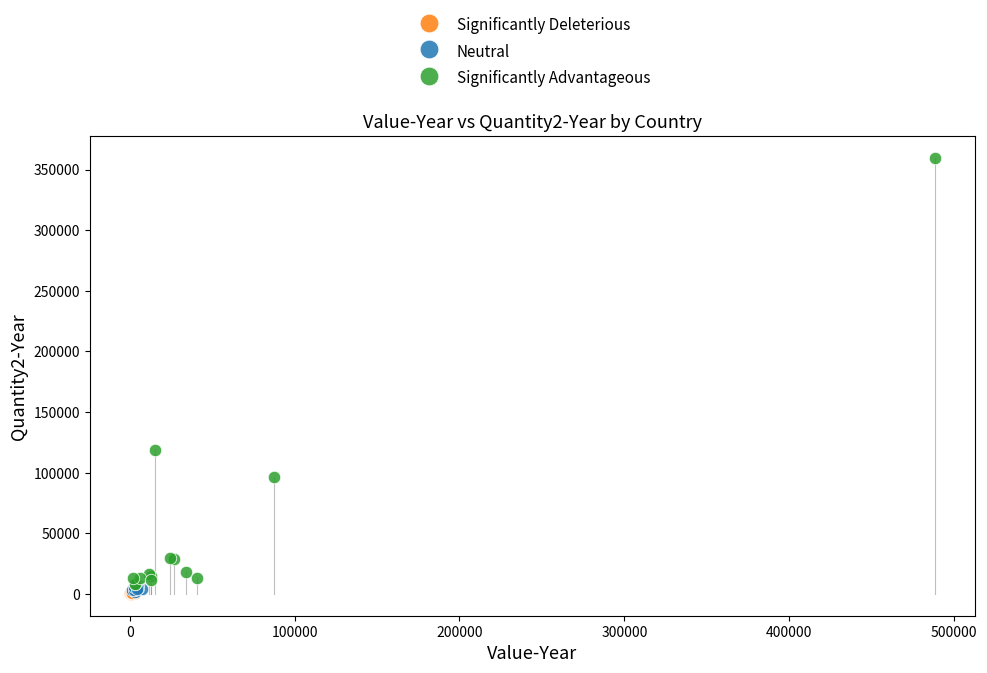

Which series contains the highest Y value?

Significantly Advantageous